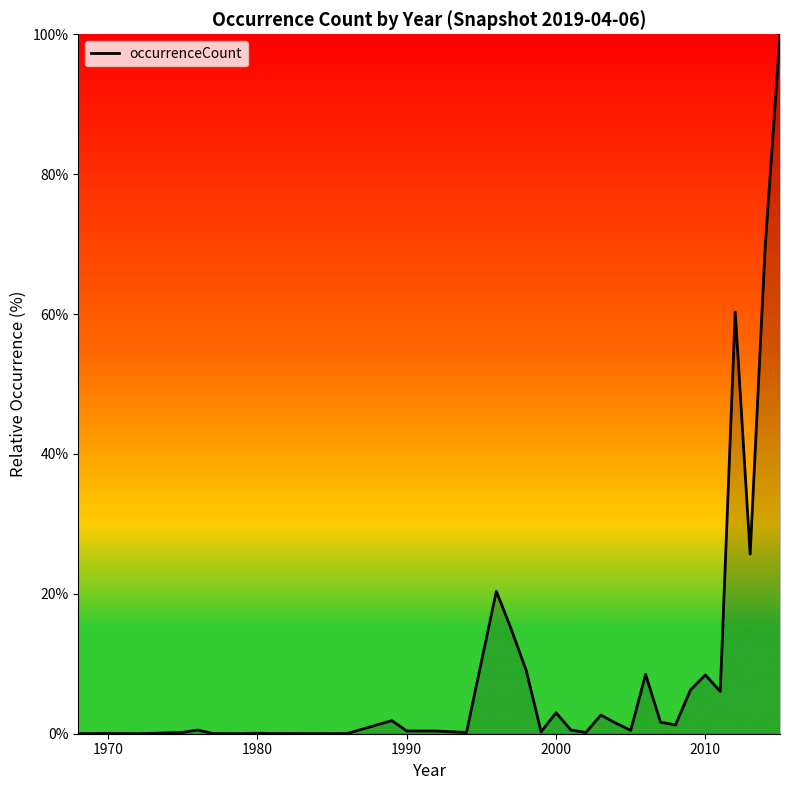

What is the maximum value shown in the chart?

100.0